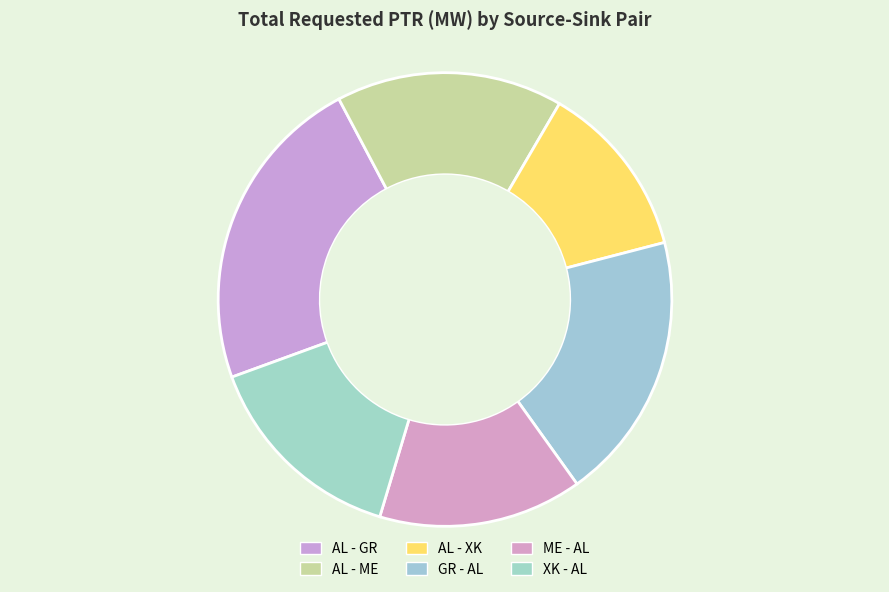

The AL - GR slice represents 17% of the pie. True or false?

False